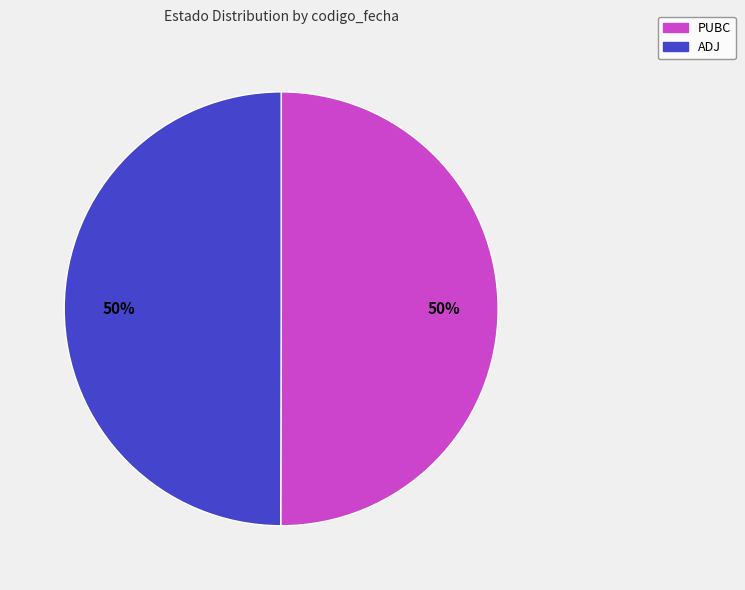

True or false: PUBC accounts for 41% of the total.

False